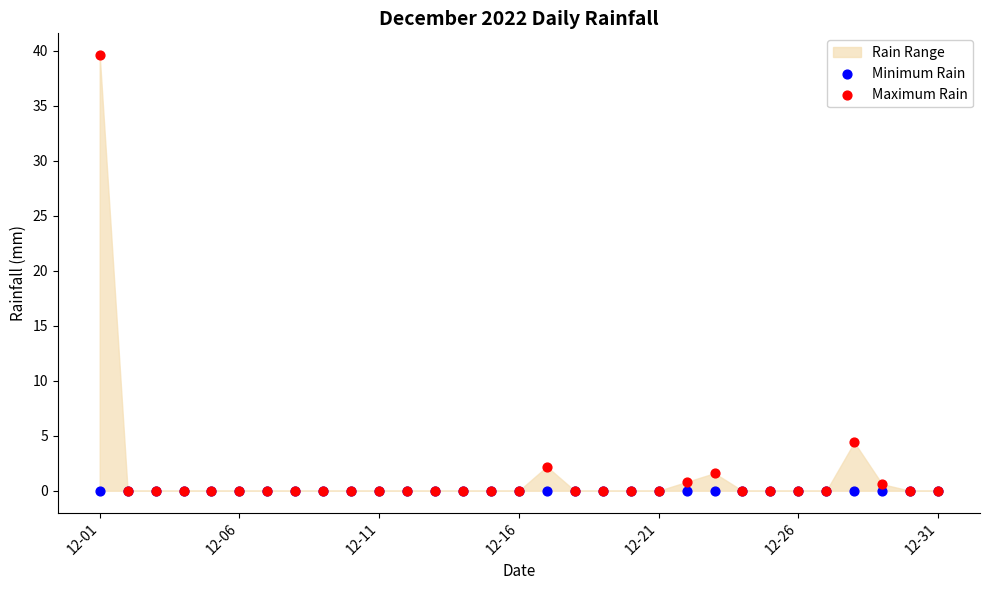

In the Maximum Rain series, what Y value is closest to 19?

4.4